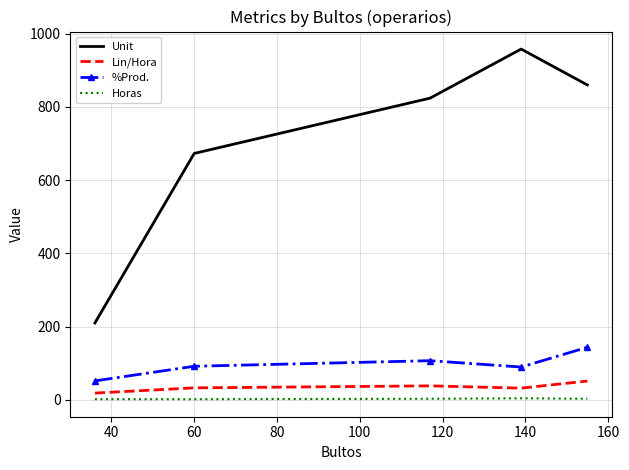

Rank the series by their maximum value, from lowest to highest.

Horas, Lin/Hora, %Prod., Unit